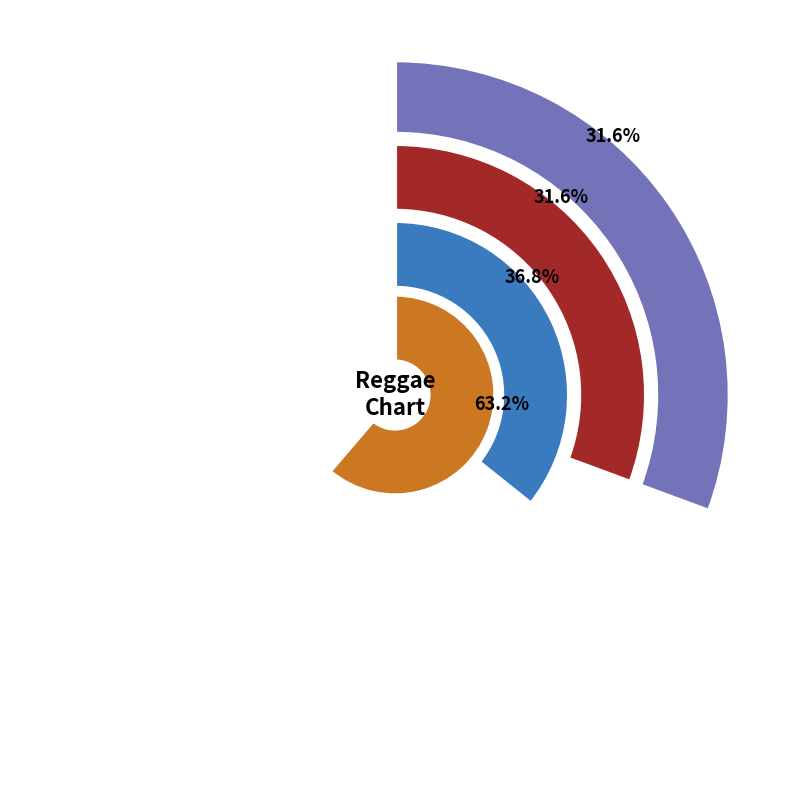

Does any single category account for the majority?

No